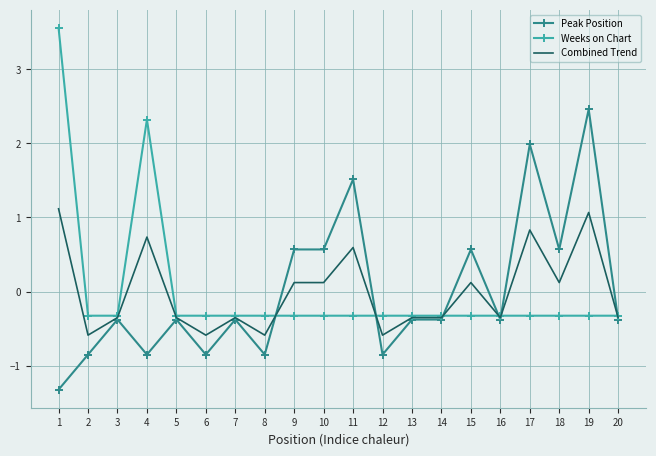

What is the difference between the maximum and minimum values in the Peak Position series?

3.8